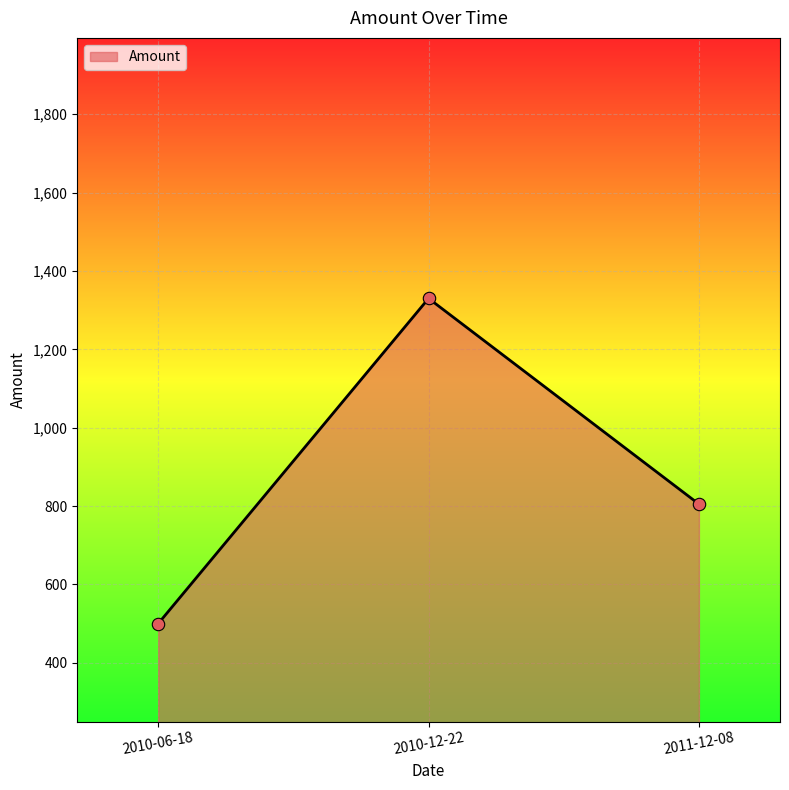

What is the change in value from 2010-06-18 to 2011-12-08?

+305